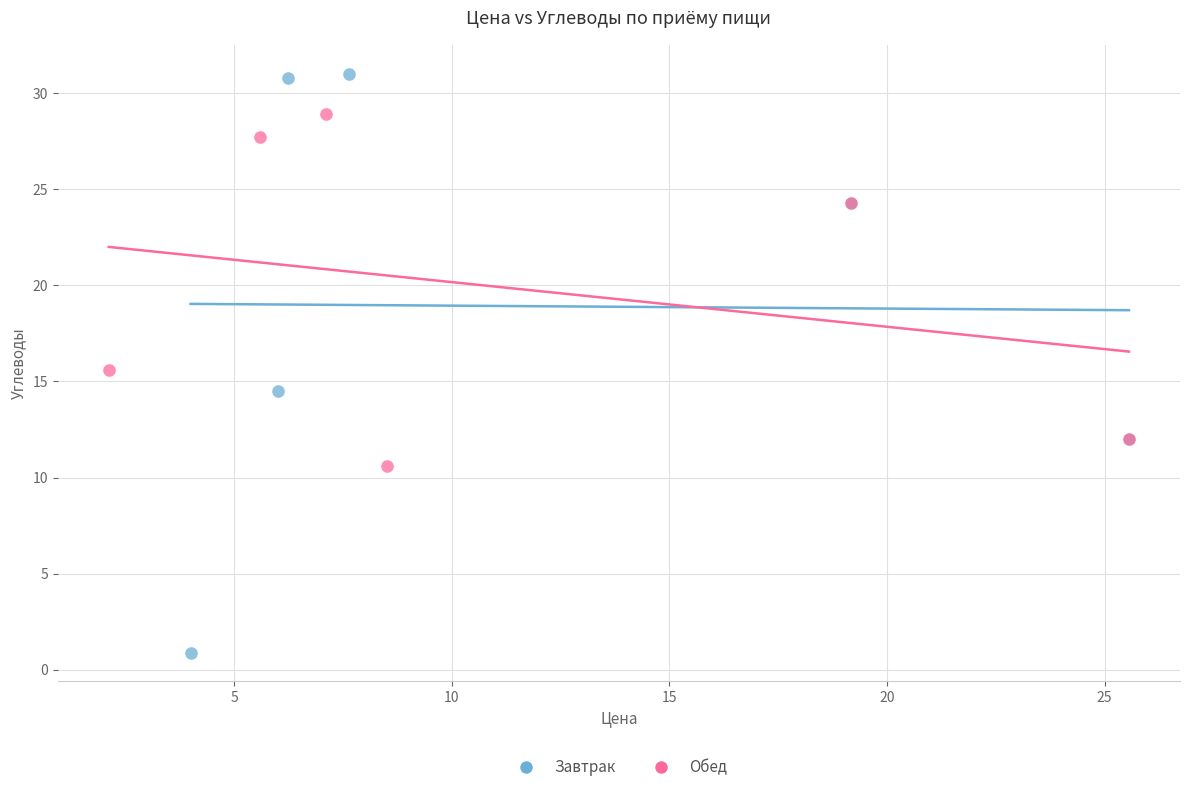

Which series contains the lowest Y value?

Завтрак